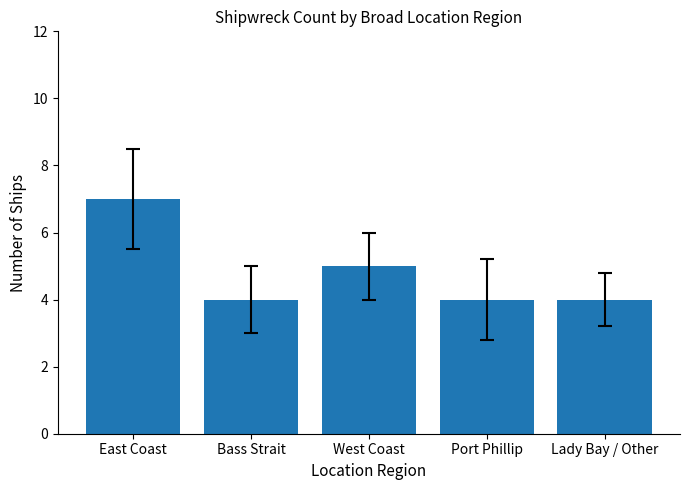

Read the value at Lady Bay / Other.

4